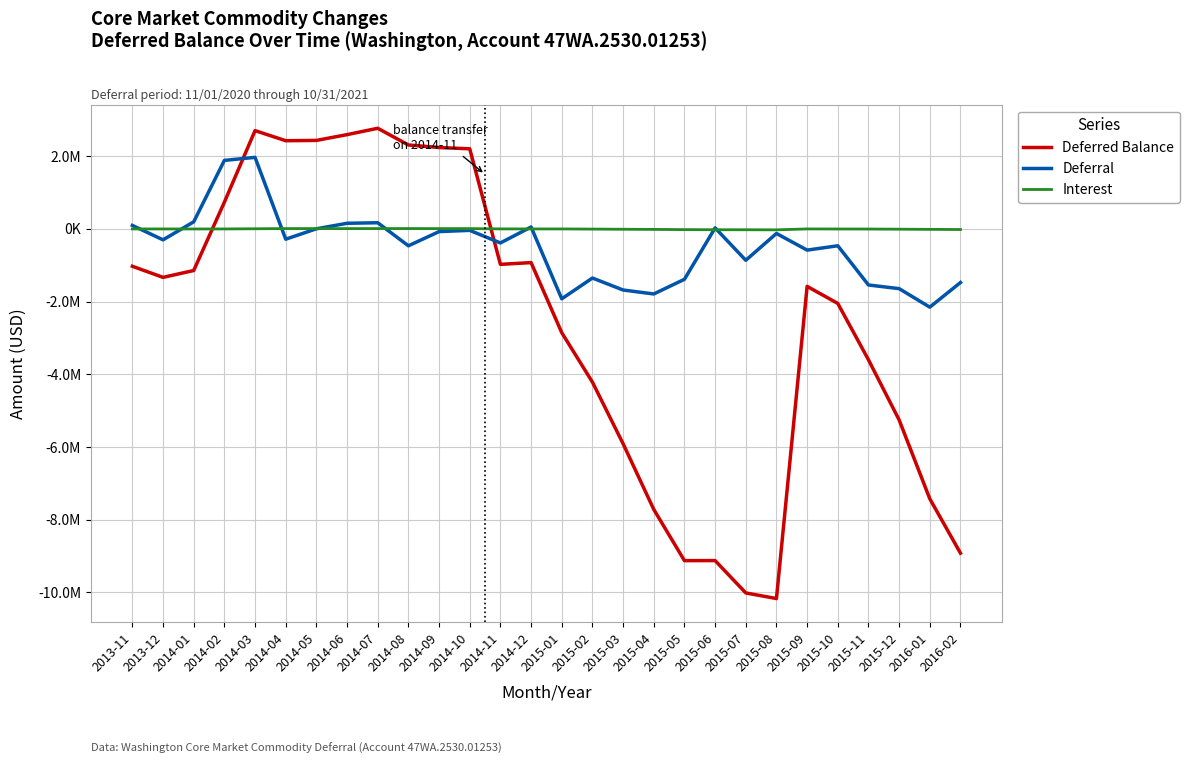

What is the label of the 16th point from the left?

2015-02